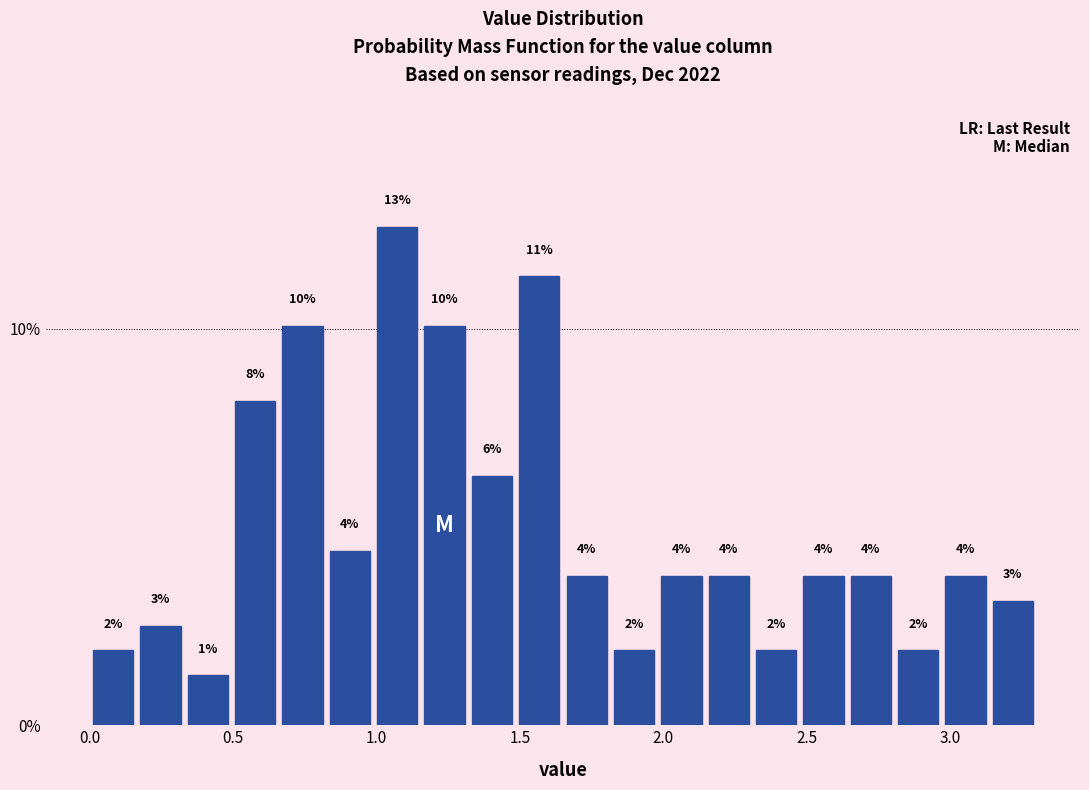

Read against the x-axis, roughly where is the centre of the tallest bar?

1.05